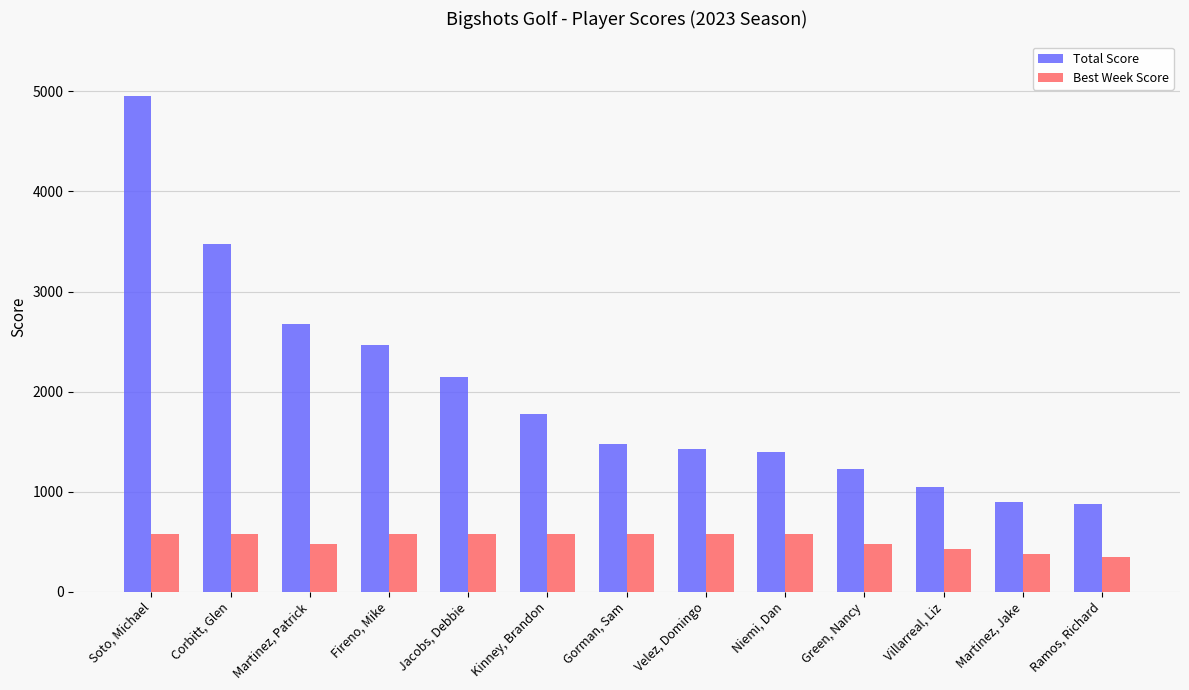

What is the difference between the maximum and minimum values in the Total Score series?

4075